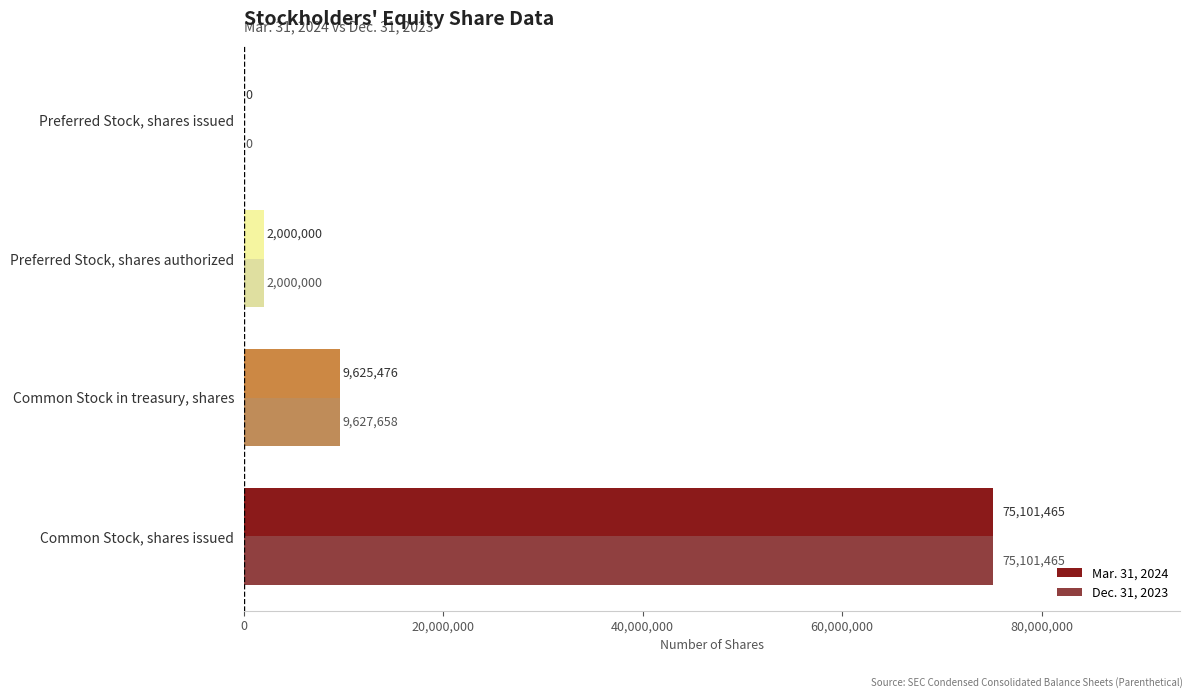

What is the highest value of the Mar. 31, 2024 series?

75101465